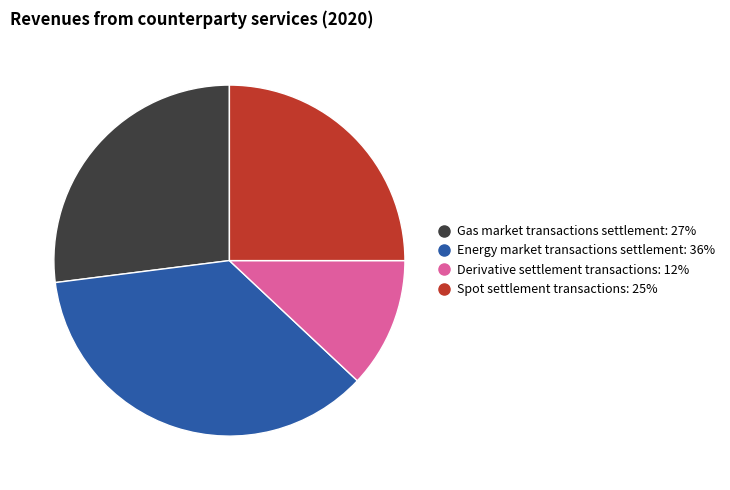

Is the sum of Gas market transactions settlement and Spot settlement transactions greater than half?

Yes